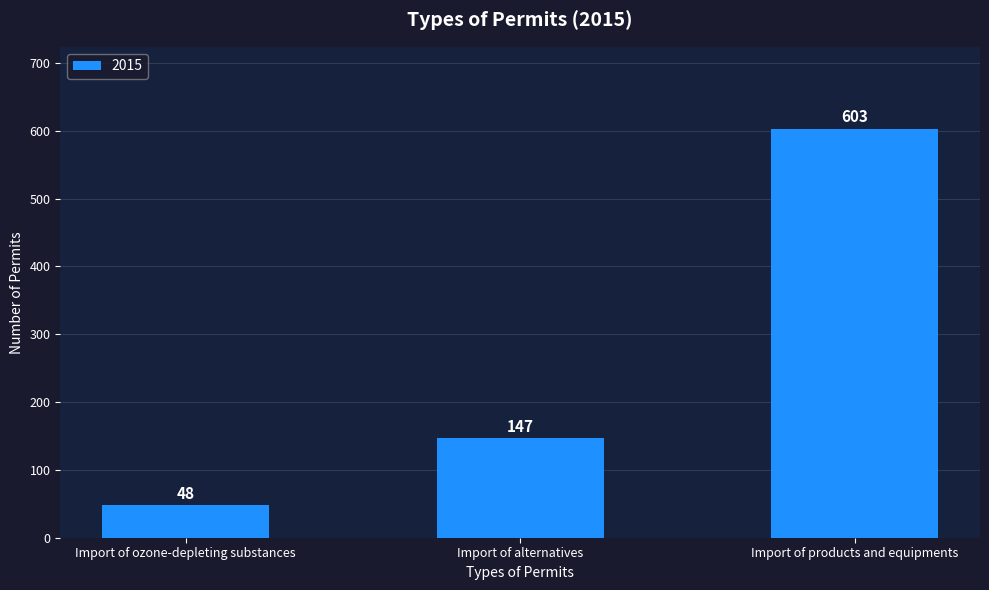

How many bars are there in total?

3